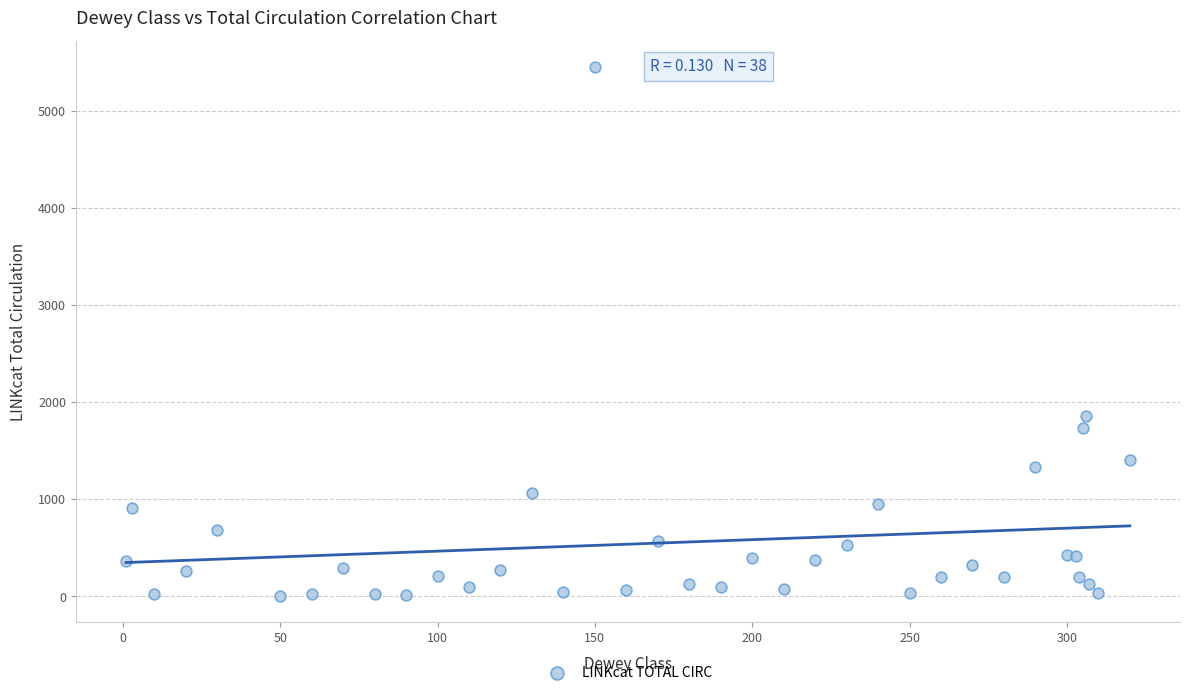

What Y value in the scatter plot is closest to 2730?

1863